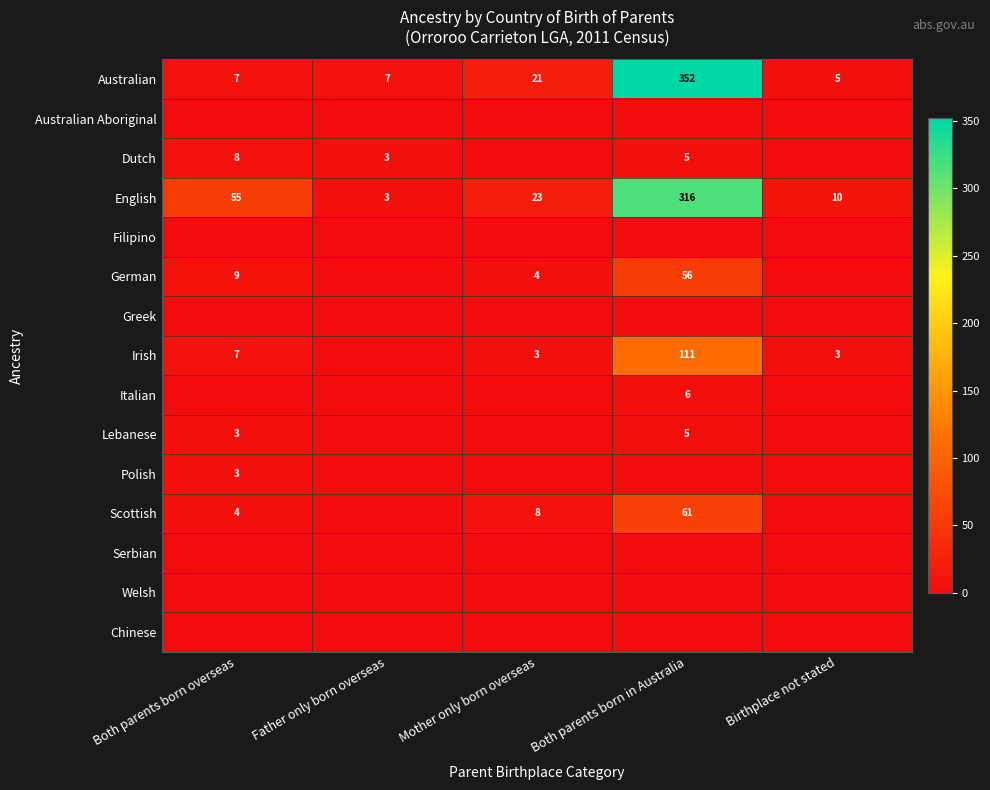

What is the sum of all Australian values?

392